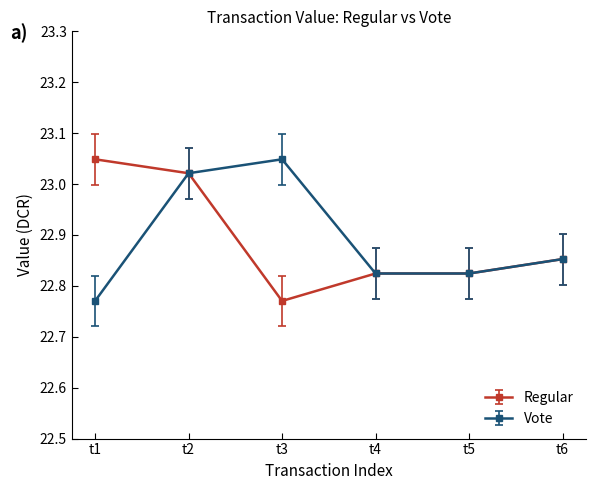

What is the total value across all series at t3?

45.8